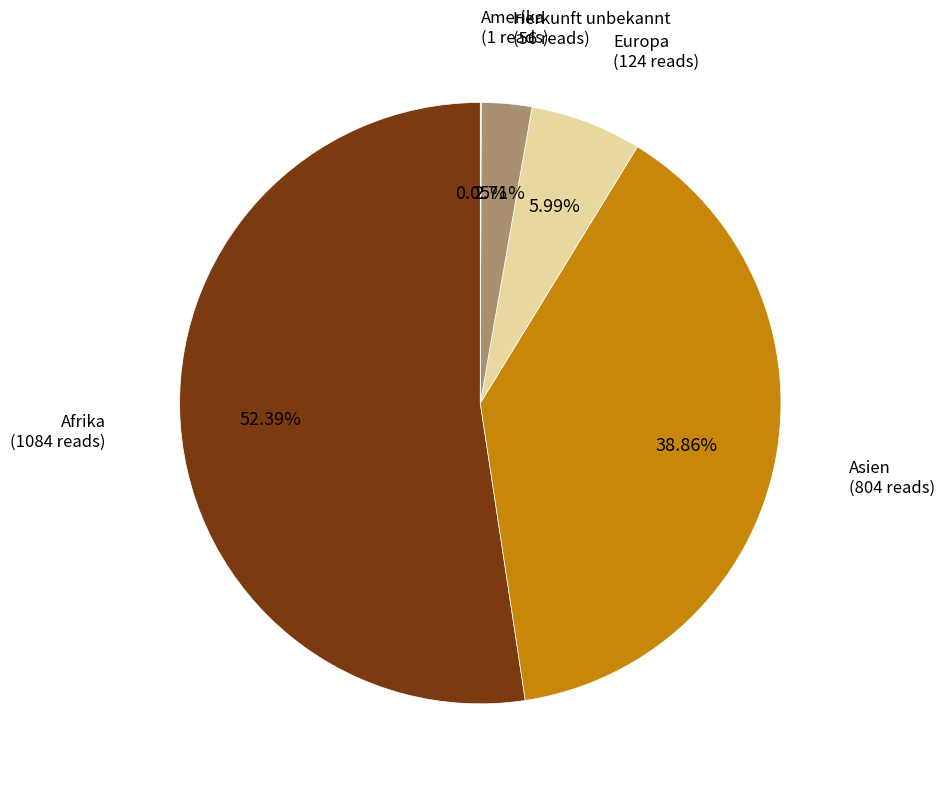

Which category has the biggest portion of the pie?

Afrika